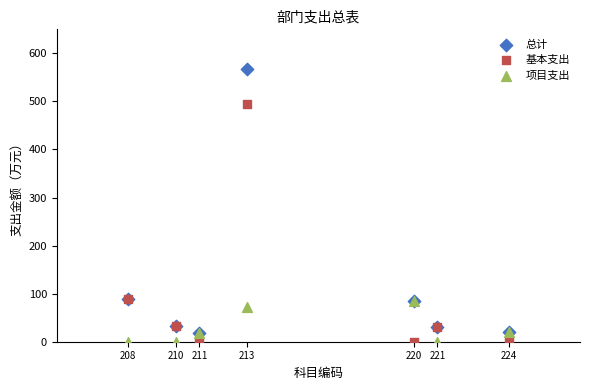

Which series has the largest Y range (max minus min)?

总计